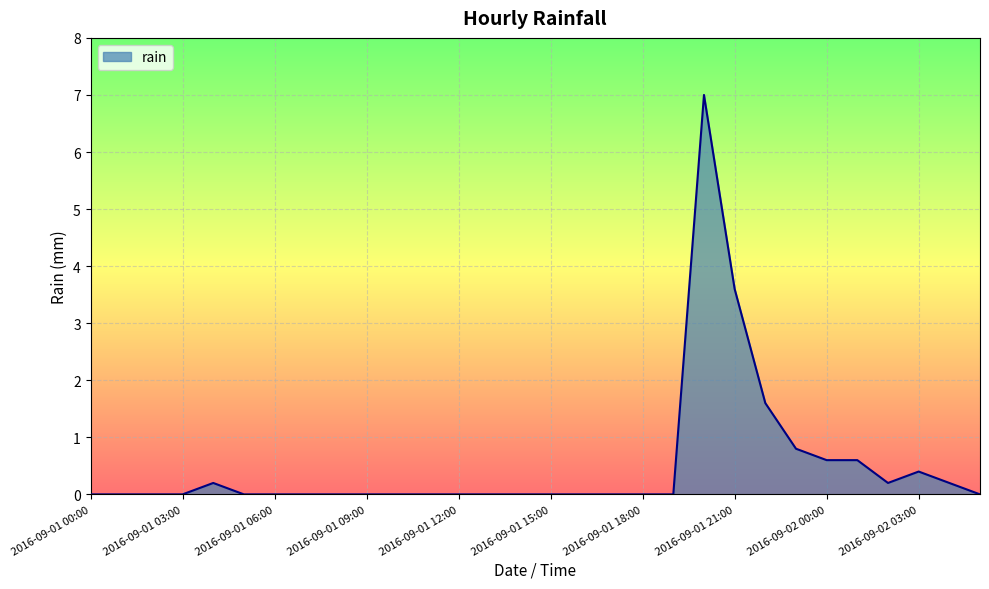

What is the sum of all values?

15.2